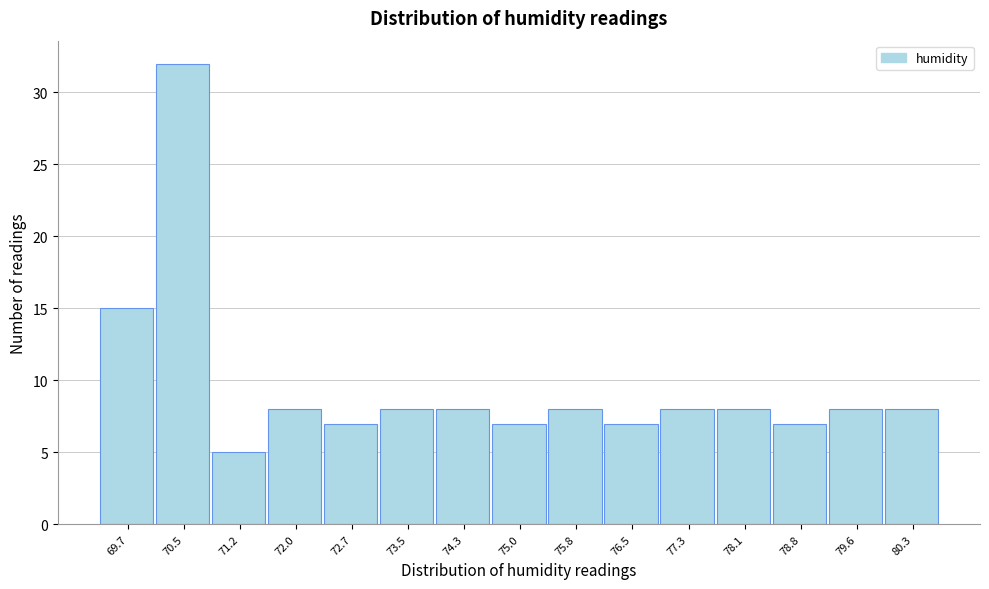

Reading left to right, transcribe all the data shown in this chart.

69.7=15	70.5=32	71.2=5	72.0=8	72.7=7	73.5=8	74.3=8	75.0=7	75.8=8	76.5=7	77.3=8	78.1=8	78.8=7	79.6=8	80.3=8